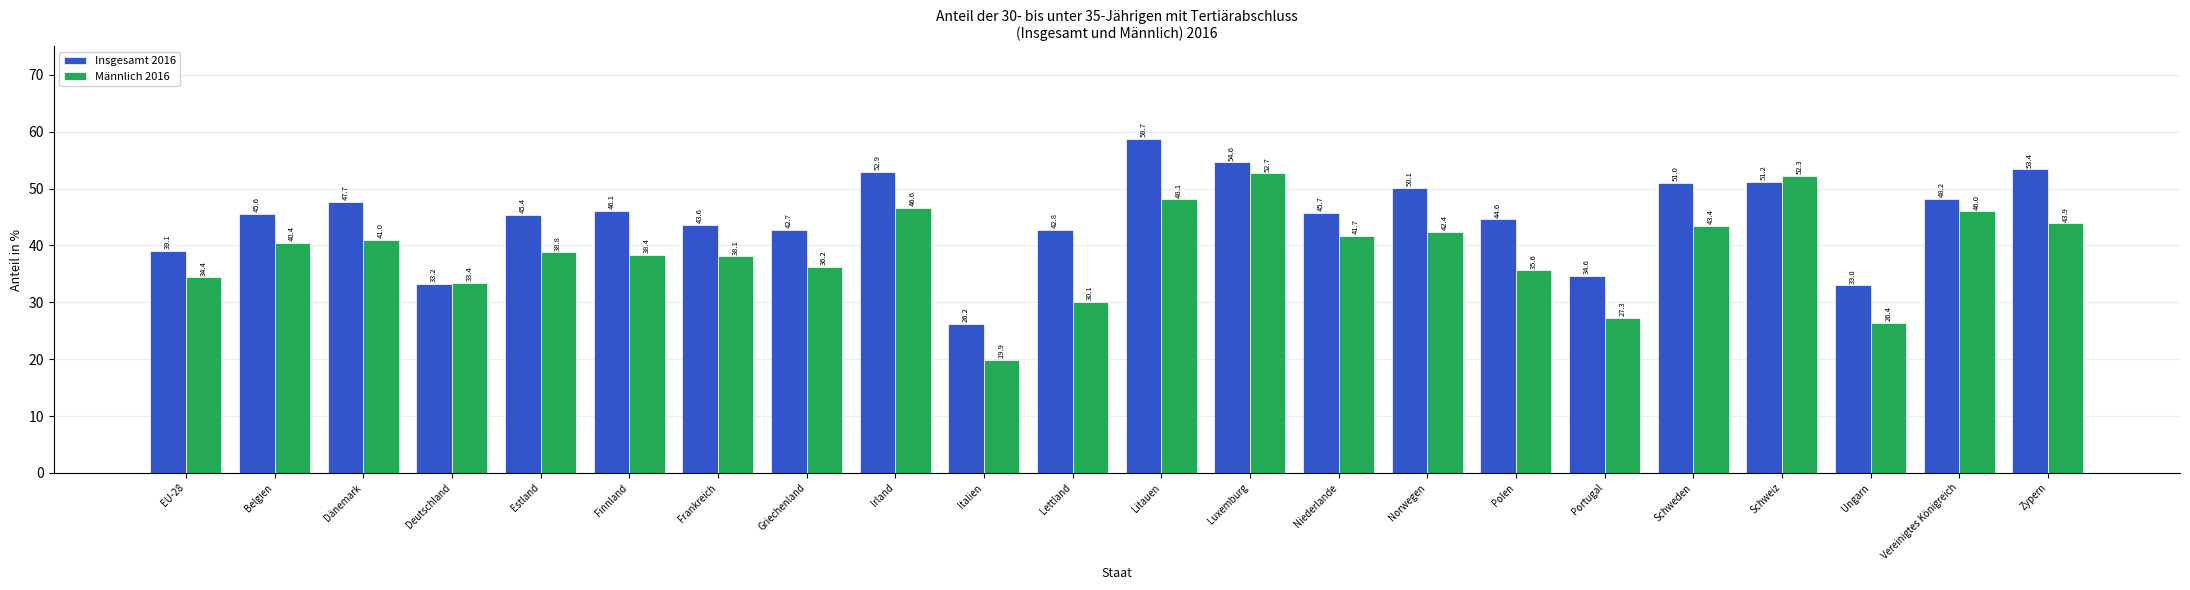

What is the smallest value displayed?

19.9